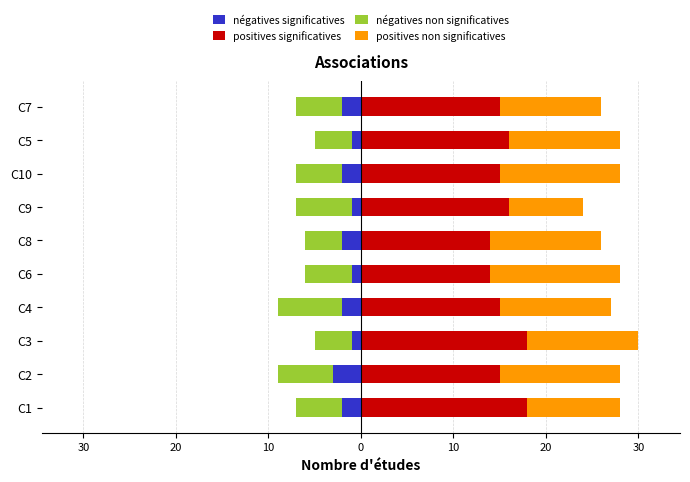

Reading left to right, what are all the values shown in this chart?

négatives significatives: -2	-3	-1	-2	-1	-2	-1	-2	-1	-2
négatives non significatives: -5	-6	-4	-7	-5	-4	-6	-5	-4	-5
positives significatives: 18	15	18	15	14	14	16	15	16	15
positives non significatives: 10	13	12	12	14	12	8	13	12	11